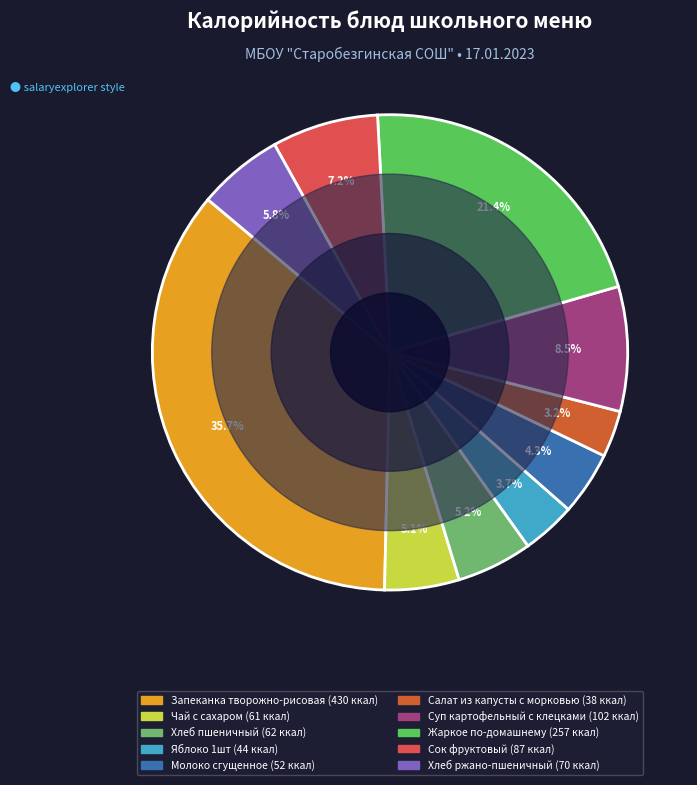

How many slices are in this pie chart?

10